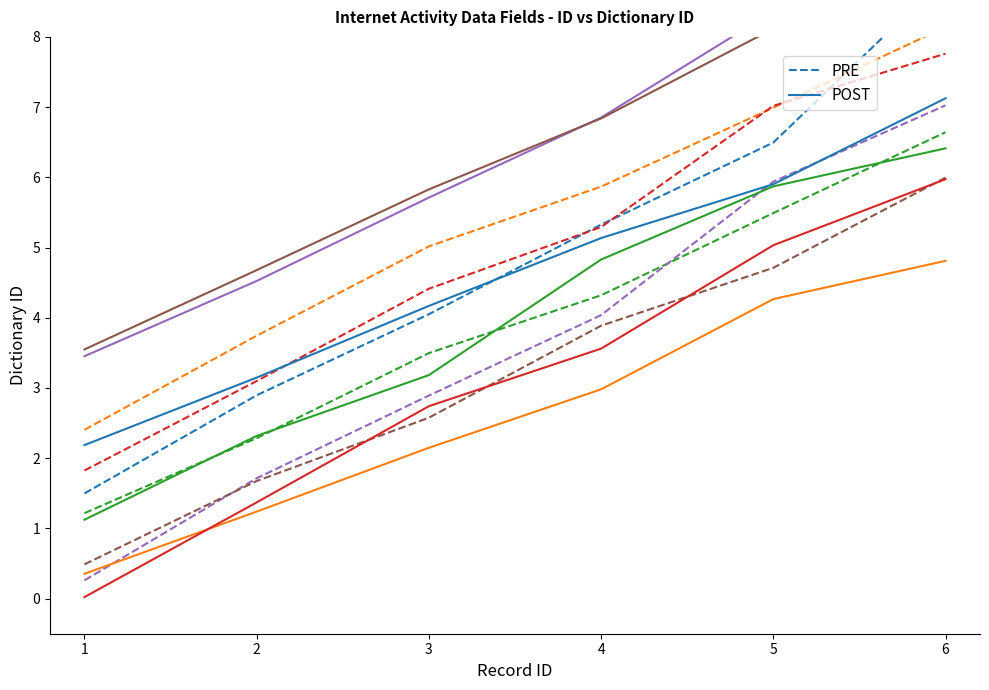

Rank the categories by PRE value from highest to lowest.

6, 5, 4, 3, 2, 1